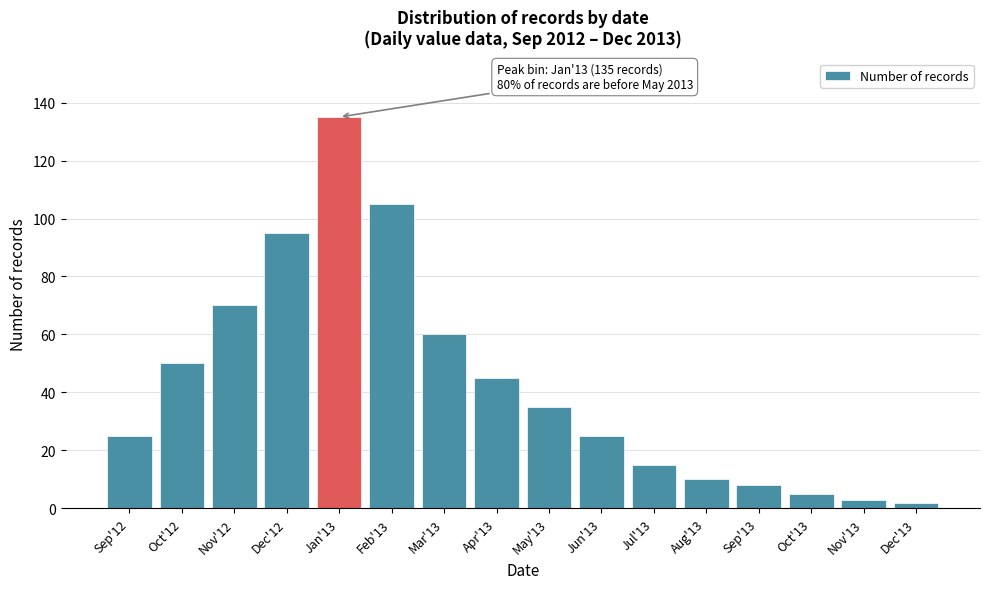

Reading right to left, extract all data points from this chart.

2	3	5	8	10	15	25	35	45	60	105	135	95	70	50	25